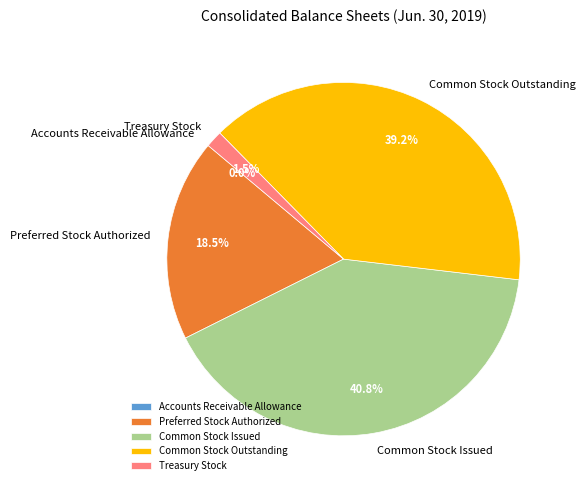

Which slice is the largest?

Common Stock Issued